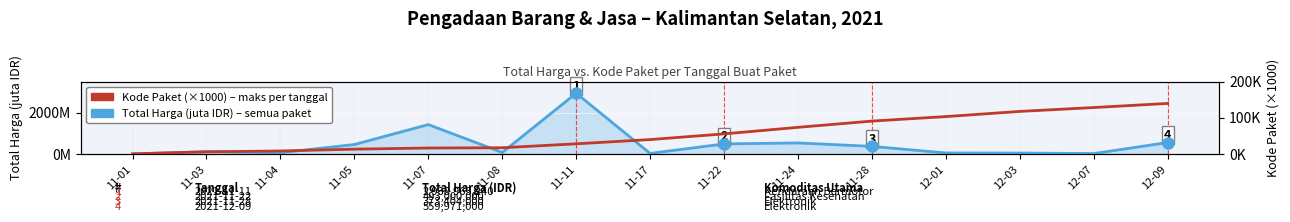

What is the value of the Kode Paket (×1000) point at the 6th from the left?

17.6